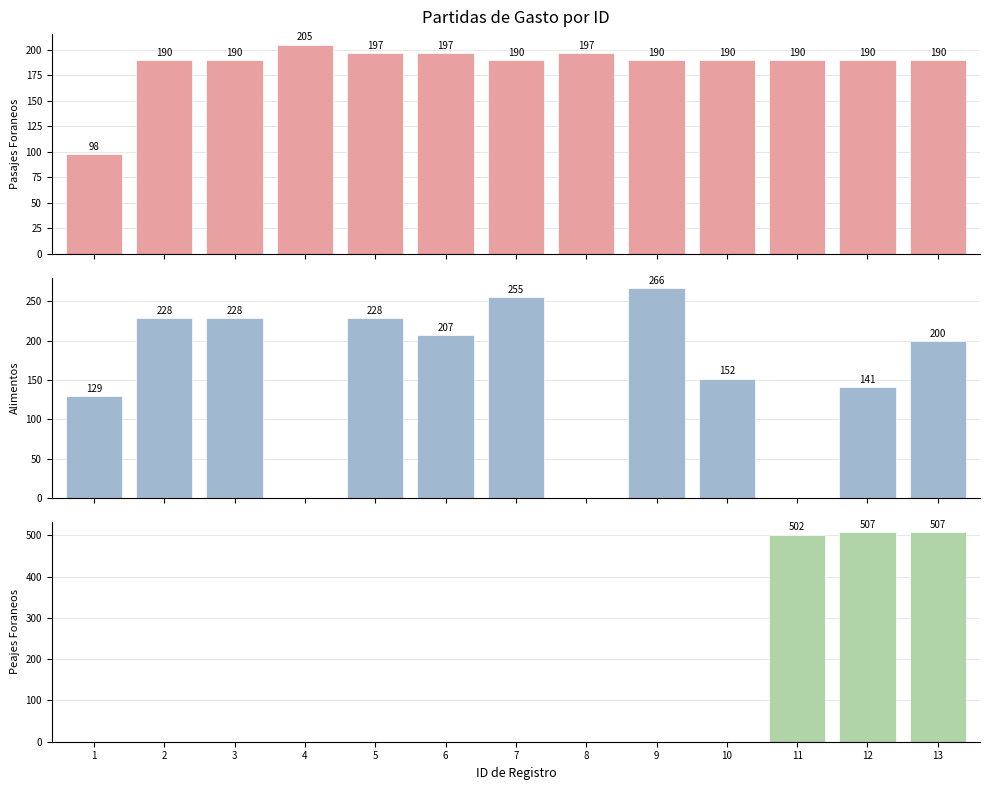

At which label does Peajes Foraneos reach its minimum?

1